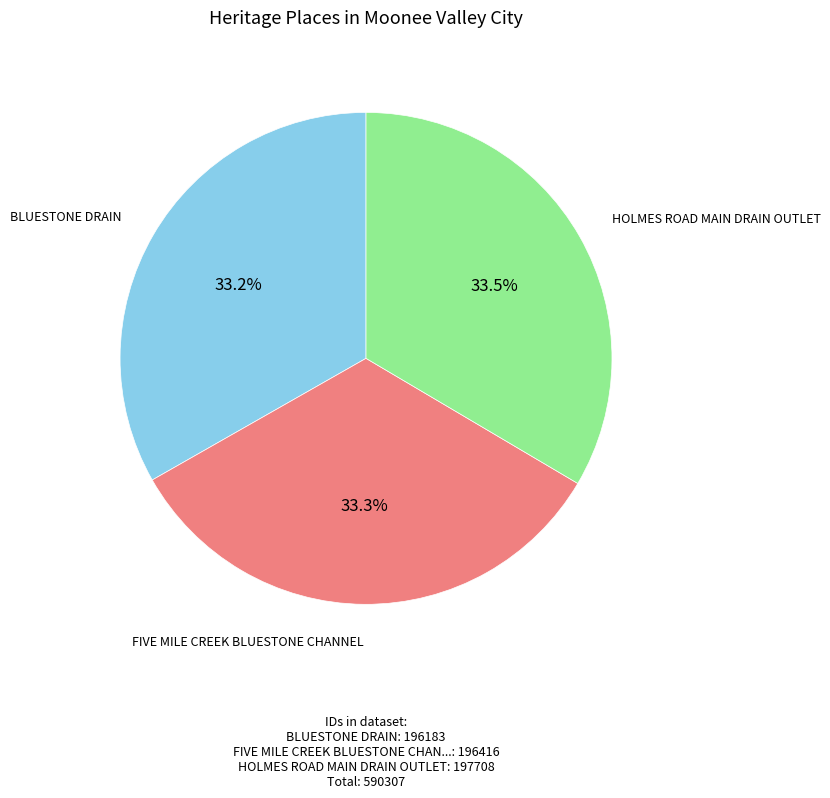

Is BLUESTONE DRAIN the majority of the pie?

No